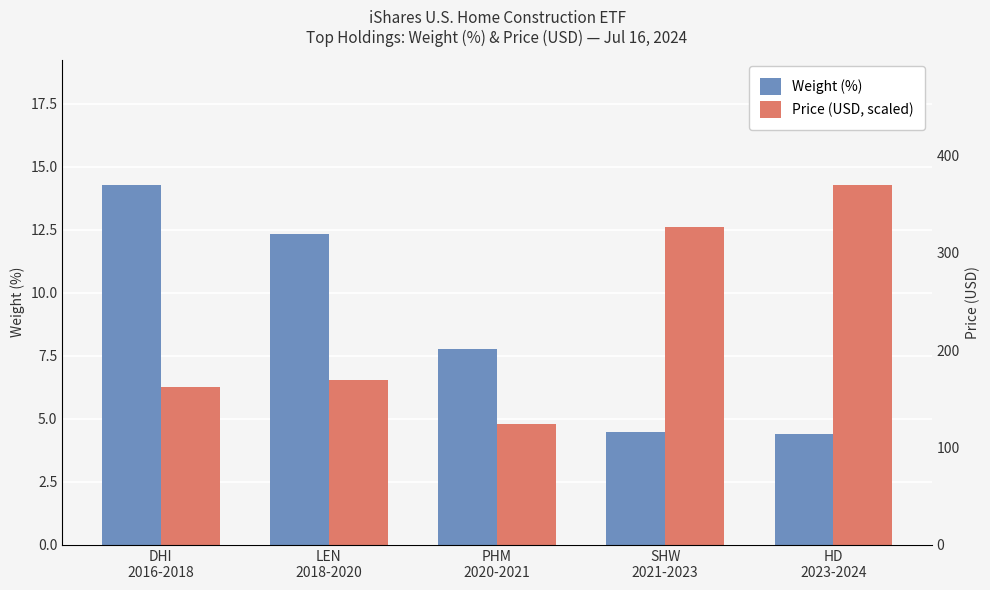

What is the label of the 3rd bar from the right?

PHM
2020-2021